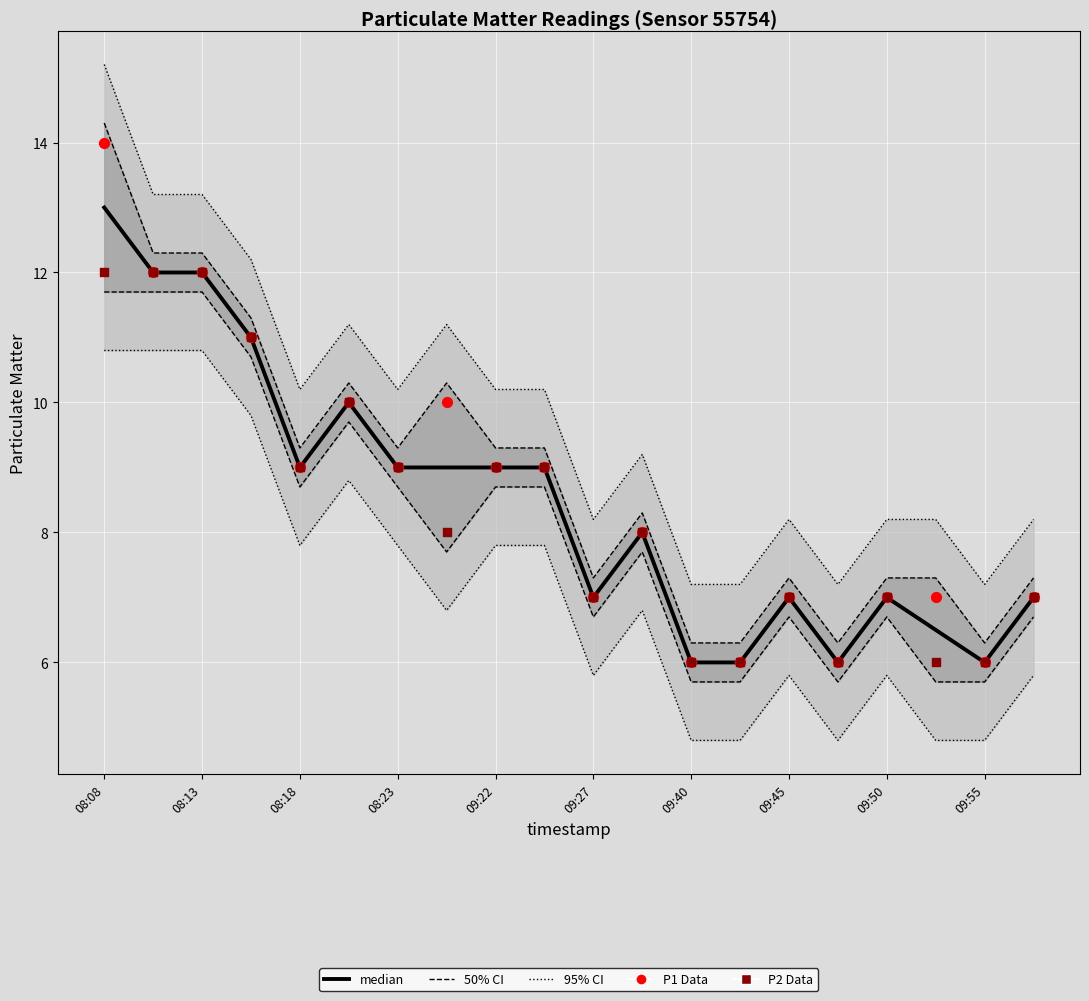

At how many categories does at least one series exceed 8?

10